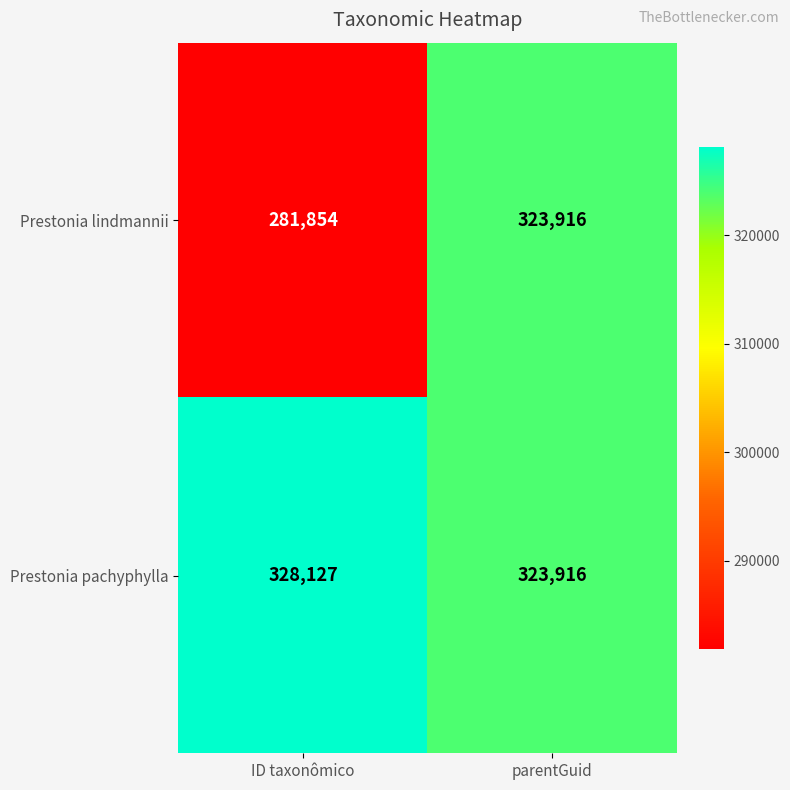

Where is Prestonia lindmannii nearest to the value 302885?

ID taxonômico